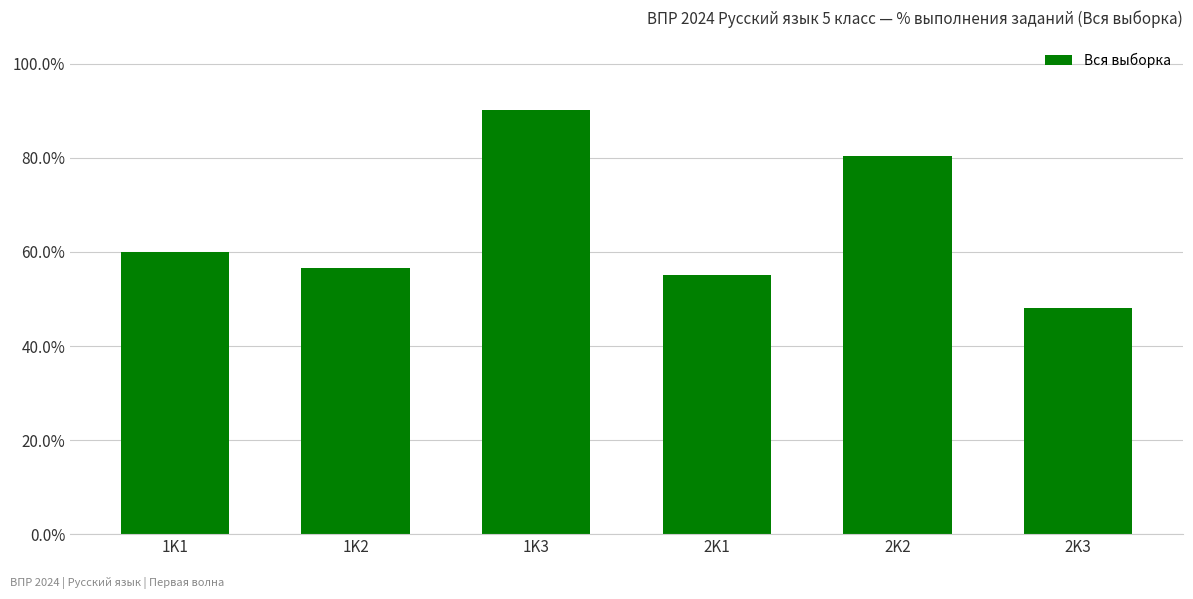

What is the minimum value shown in the chart?

48.1